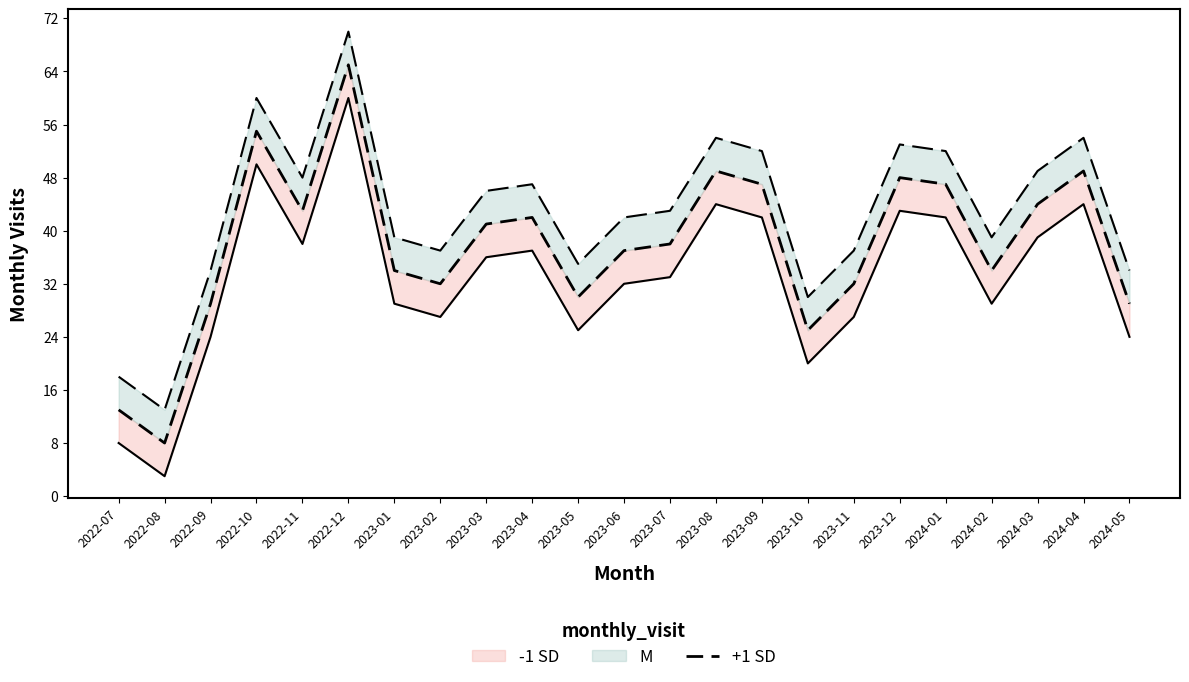

What position from the left is 2024-04?

22